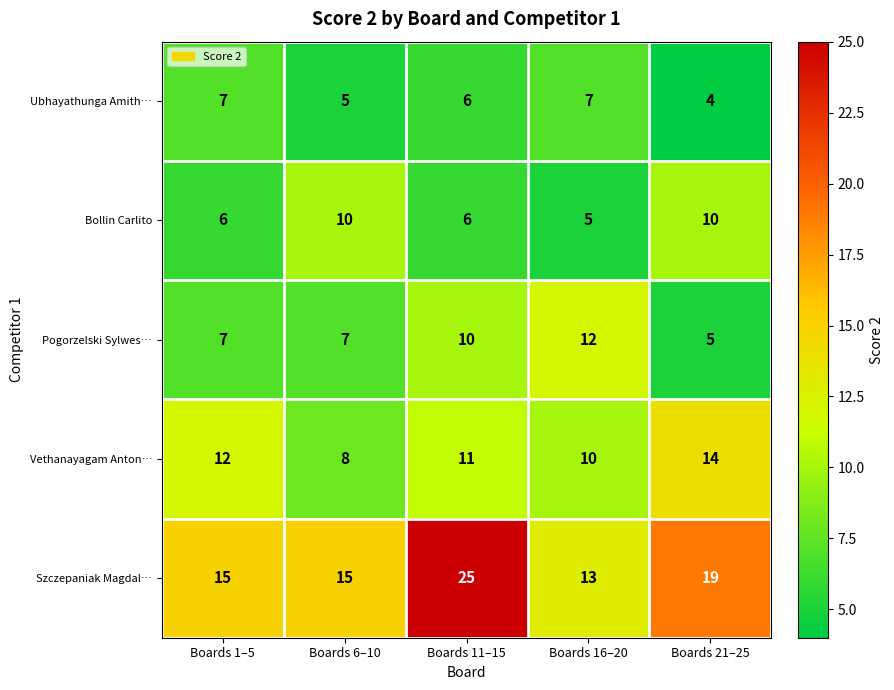

Reading left to right, extract all data points from this chart.

Ubhayathunga Amith…: Boards 1–5=7	Boards 6–10=5	Boards 11–15=6	Boards 16–20=7	Boards 21–25=4
Bollin Carlito: Boards 1–5=6	Boards 6–10=10	Boards 11–15=6	Boards 16–20=5	Boards 21–25=10
Pogorzelski Sylwes…: Boards 1–5=7	Boards 6–10=7	Boards 11–15=10	Boards 16–20=12	Boards 21–25=5
Vethanayagam Anton…: Boards 1–5=12	Boards 6–10=8	Boards 11–15=11	Boards 16–20=10	Boards 21–25=14
Szczepaniak Magdal…: Boards 1–5=15	Boards 6–10=15	Boards 11–15=25	Boards 16–20=13	Boards 21–25=19